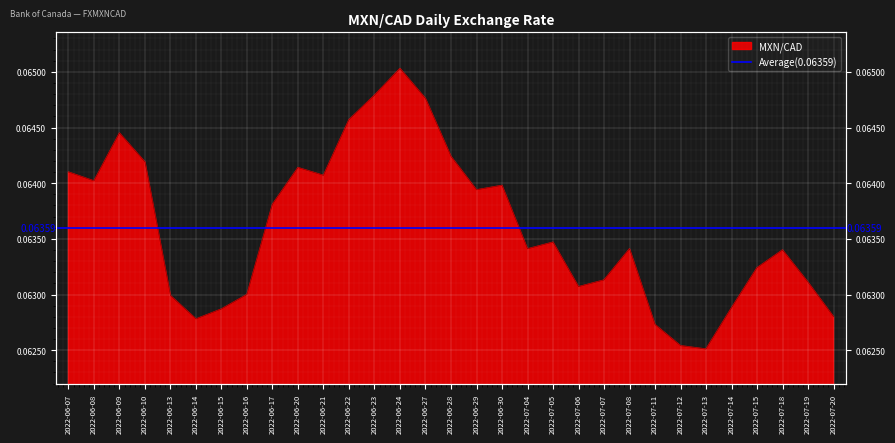

Rank the categories by value from lowest to highest.

2022-07-13, 2022-07-12, 2022-07-11, 2022-06-14, 2022-07-20, 2022-06-15, 2022-07-14, 2022-06-13, 2022-06-16, 2022-07-06, 2022-07-19, 2022-07-07, 2022-07-15, 2022-07-18, 2022-07-04, 2022-07-08, 2022-07-05, 2022-06-17, 2022-06-29, 2022-06-30, 2022-06-08, 2022-06-21, 2022-06-07, 2022-06-20, 2022-06-10, 2022-06-28, 2022-06-09, 2022-06-22, 2022-06-27, 2022-06-23, 2022-06-24